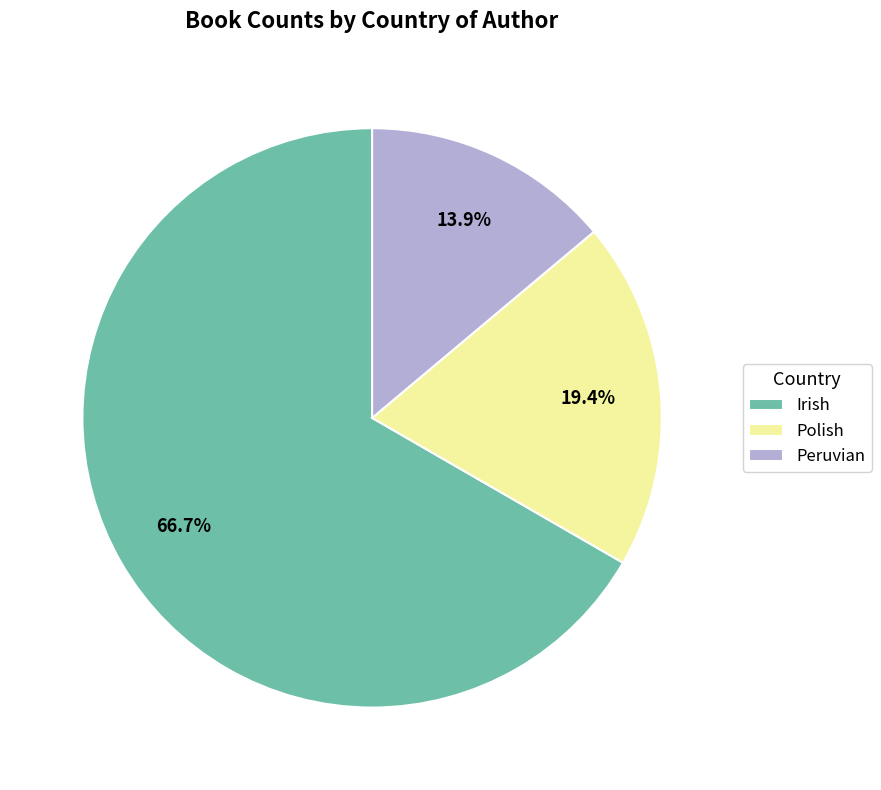

Is it true that Peruvian is 14% of the pie?

True